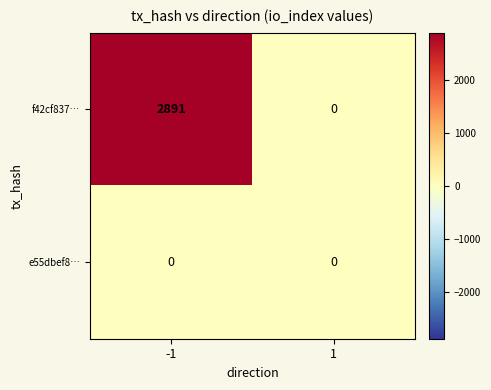

What is the greatest value displayed?

2891